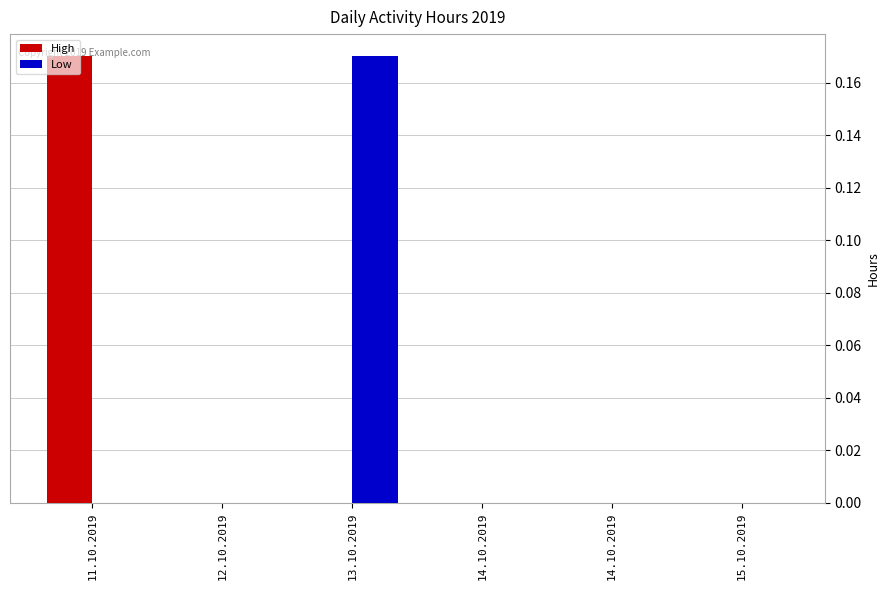

What is the difference between the highest and lowest values at 13.10.2019?

0.2